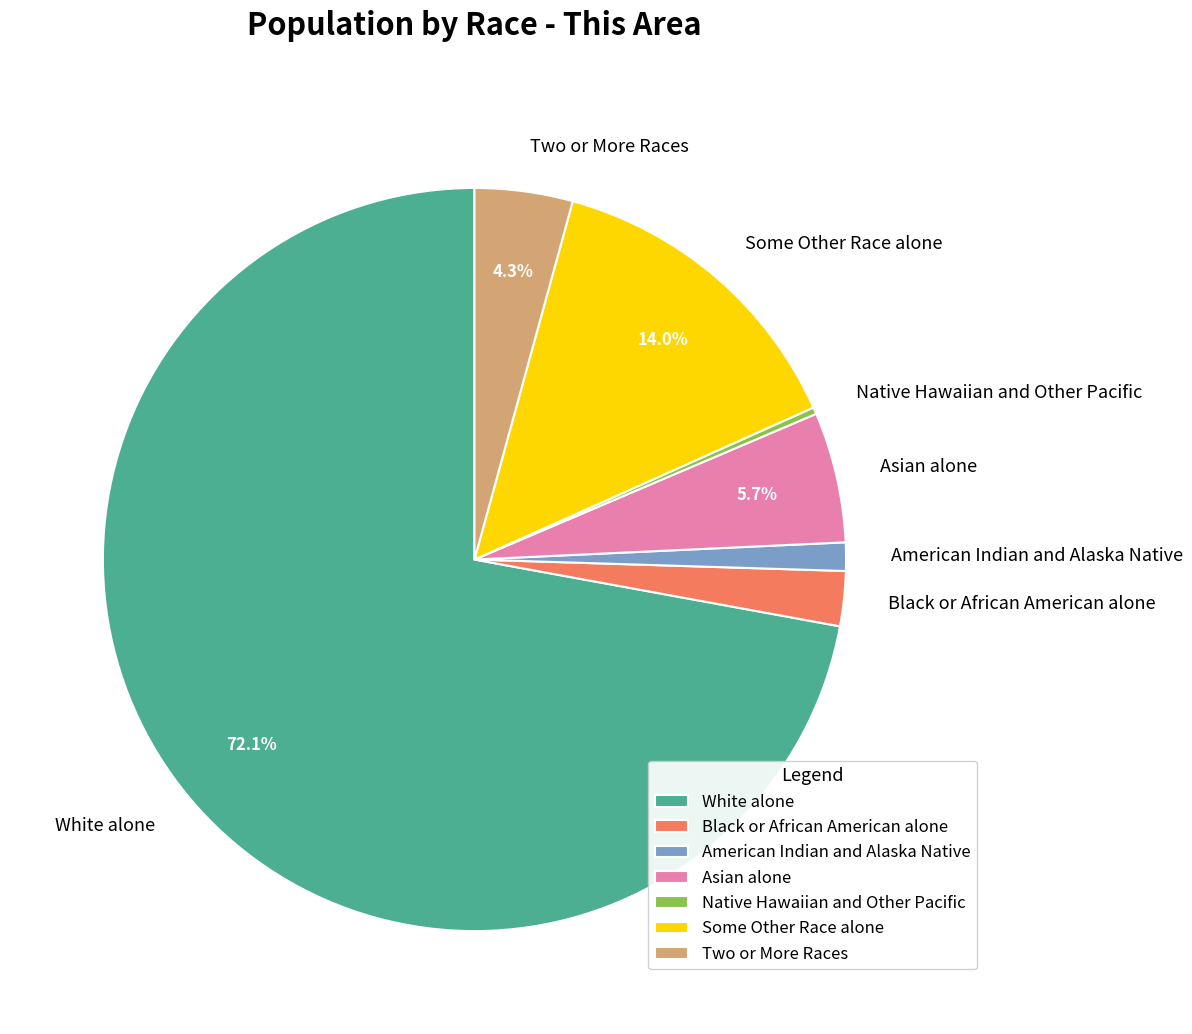

Between White alone and Asian alone, which is larger?

White alone